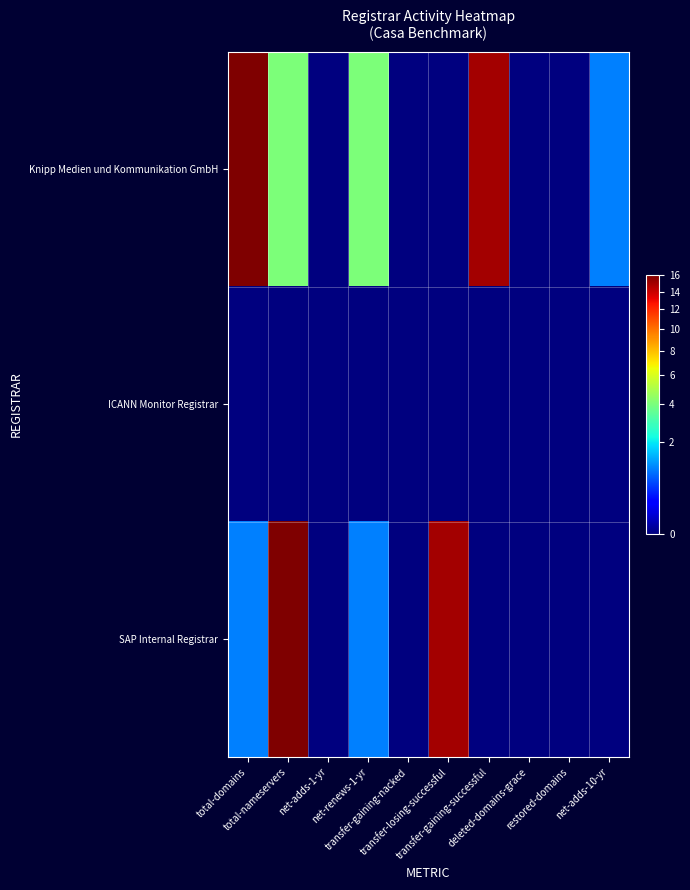

Rank the series at restored-domains from highest to lowest value.

Knipp Medien und Kommunikation GmbH, ICANN Monitor Registrar, SAP Internal Registrar